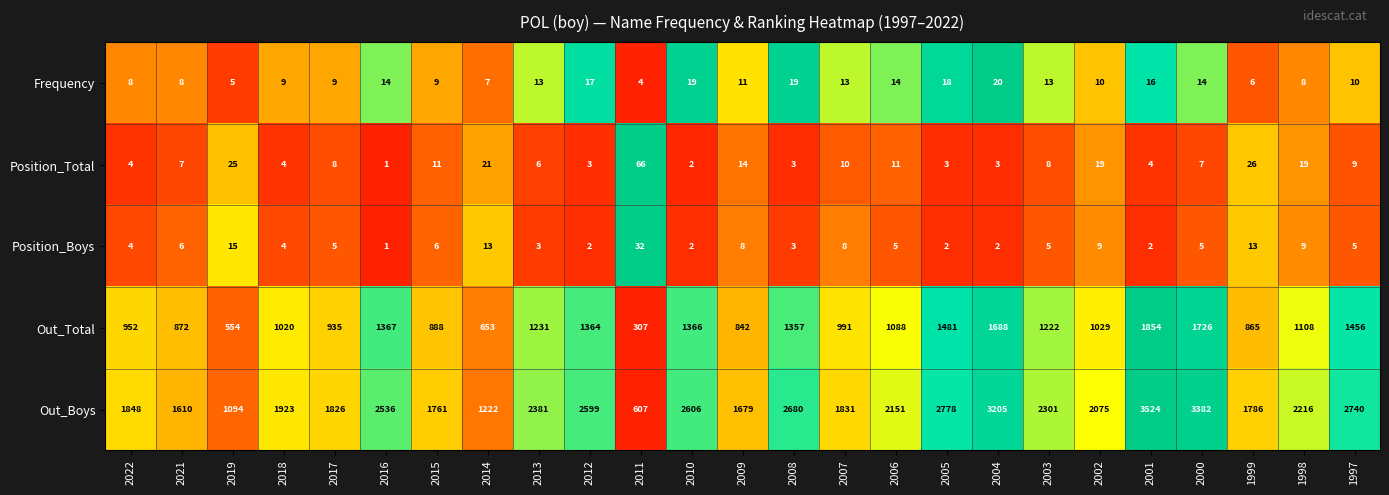

What is the spread (max minus min) of values at 1999?

1780